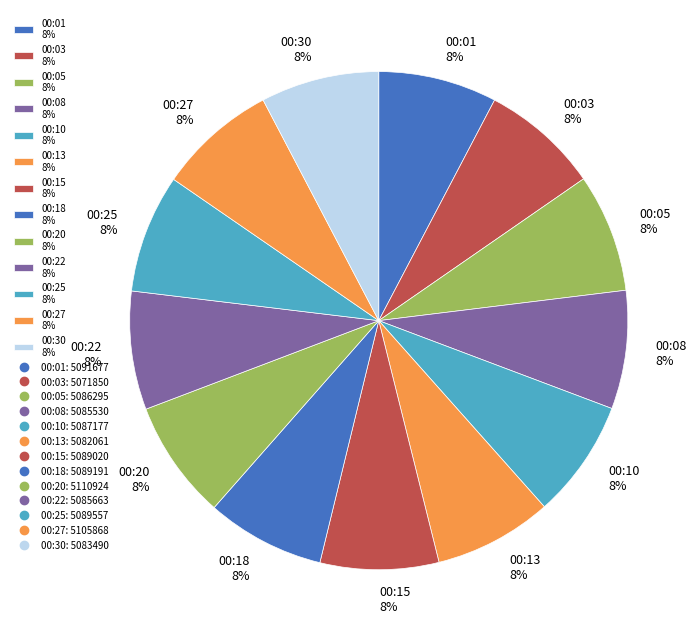

Approximately how many times larger is the value at 00:05 8% compared to 00:15 8%?

1.0